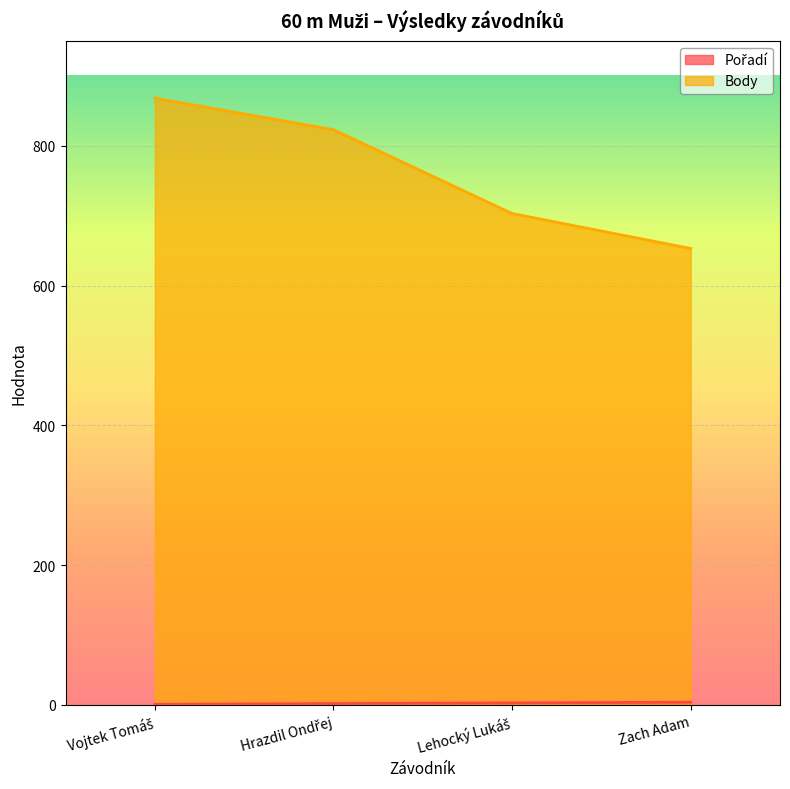

What is the maximum value for Body?

868